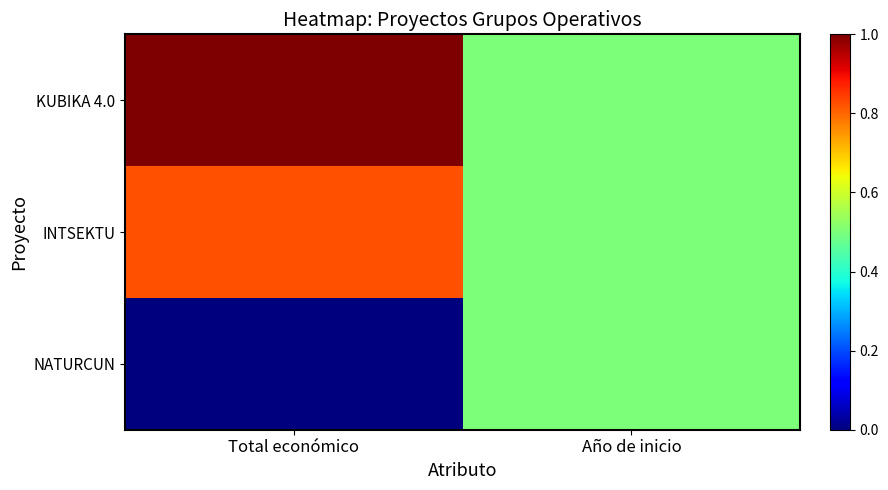

What is the greatest value displayed?

1.0